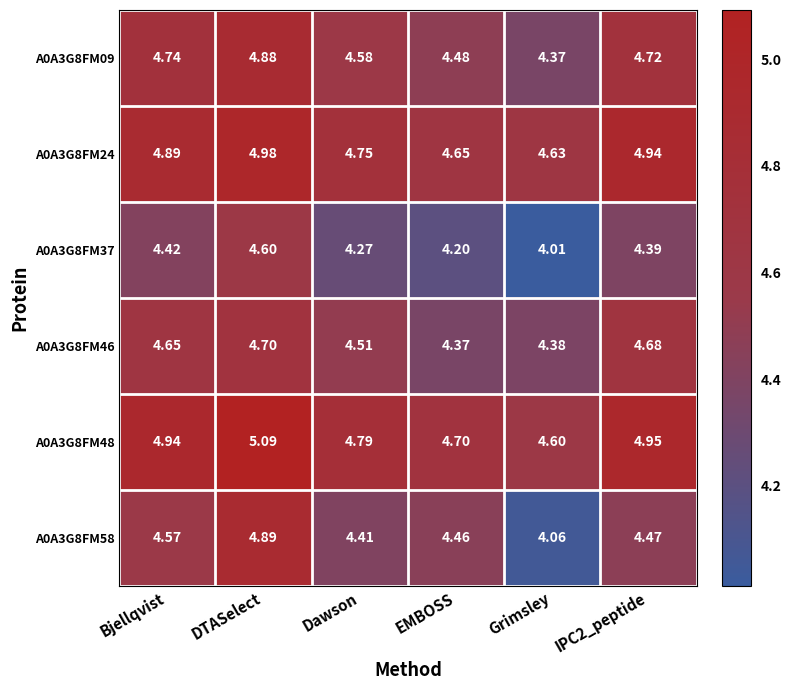

Where is A0A3G8FM09 nearest to the value 4?

Grimsley